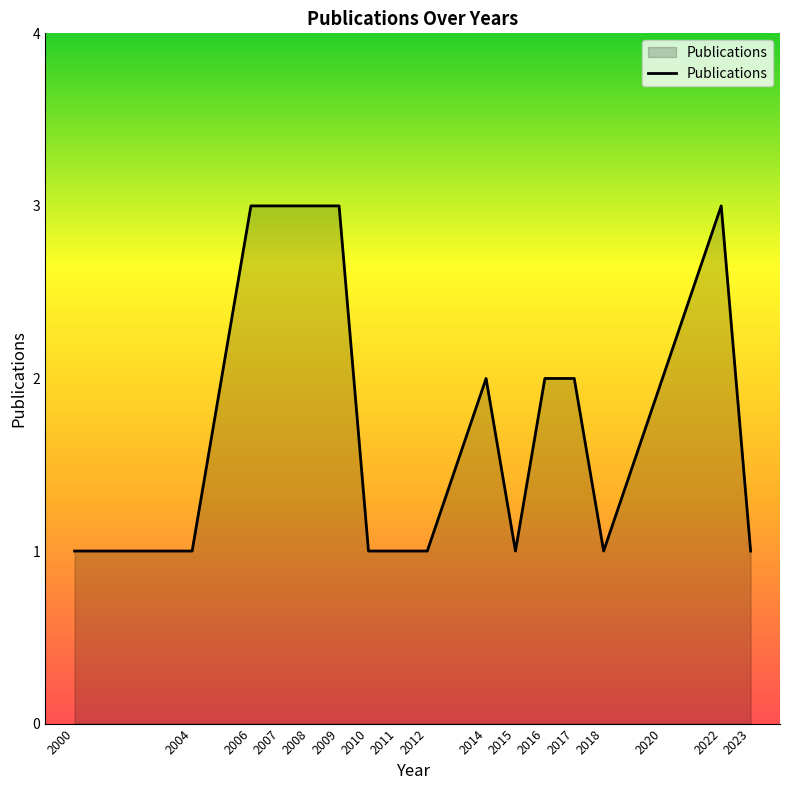

What is the sum of all values?

31